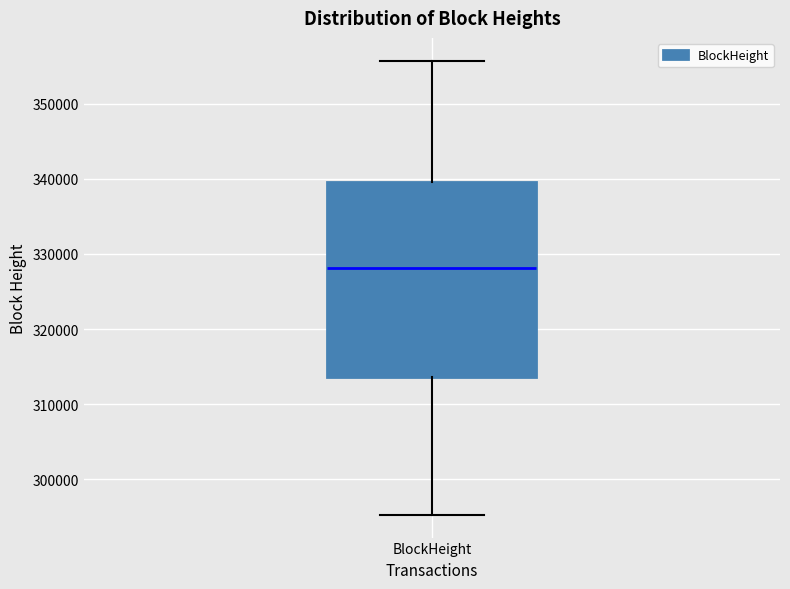

Read this box plot against the y-axis: the position of the median line, the range covered by the box, and the ends of both whiskers. The values are not printed on the chart, so give them approximately, as read against the axis.

median 328000, box 314000 to 340000, whiskers 295000 to 356000